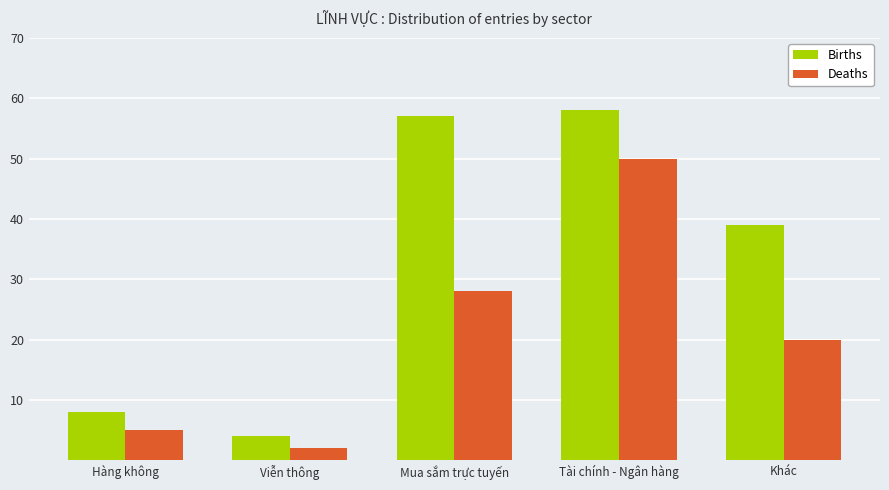

What is the lowest value of the Births series?

4